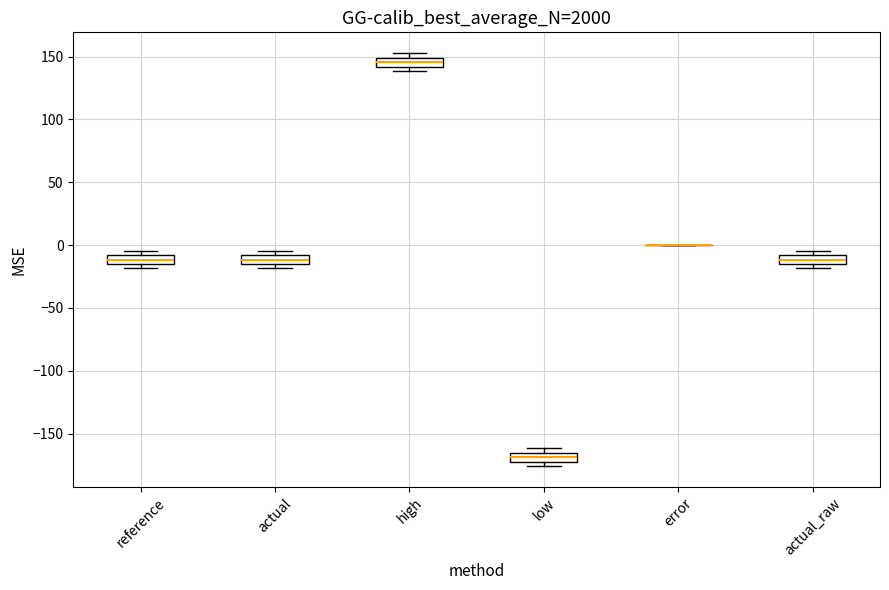

Where is the lower edge of the box for actual on the y-axis? The values are not printed on the chart, so give them approximately, as read against the axis.

-15